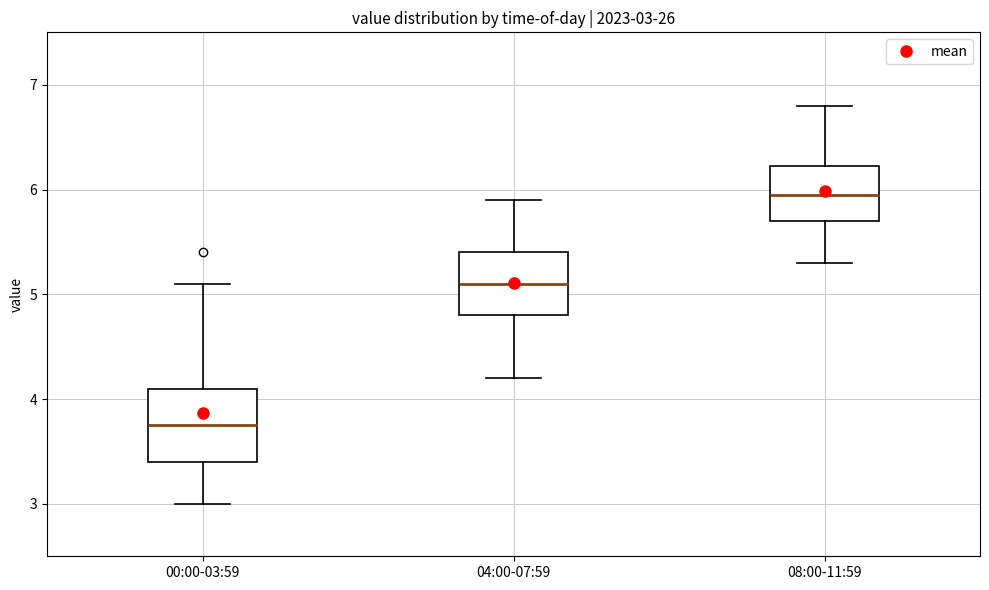

Which box's median line is the lowest?

00:00-03:59